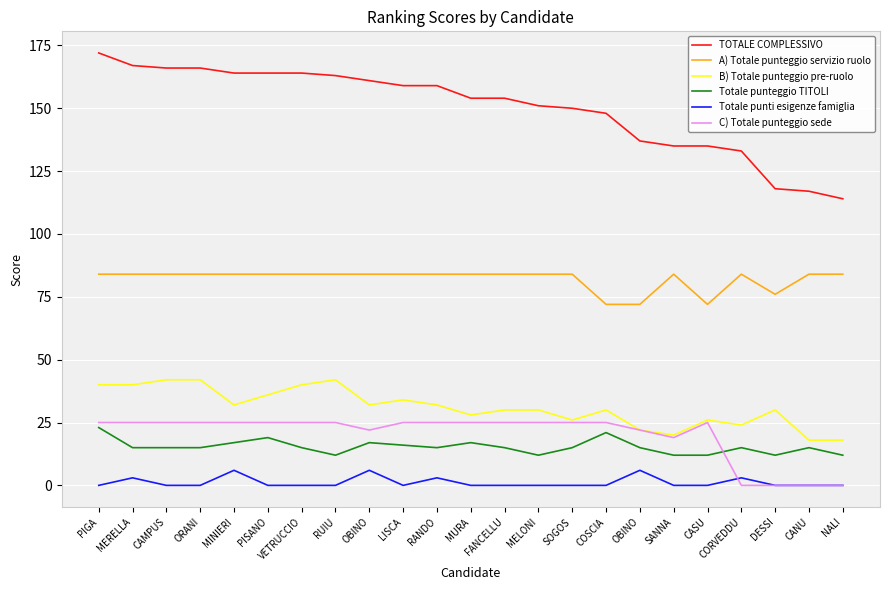

How many lines are shown in the chart?

6